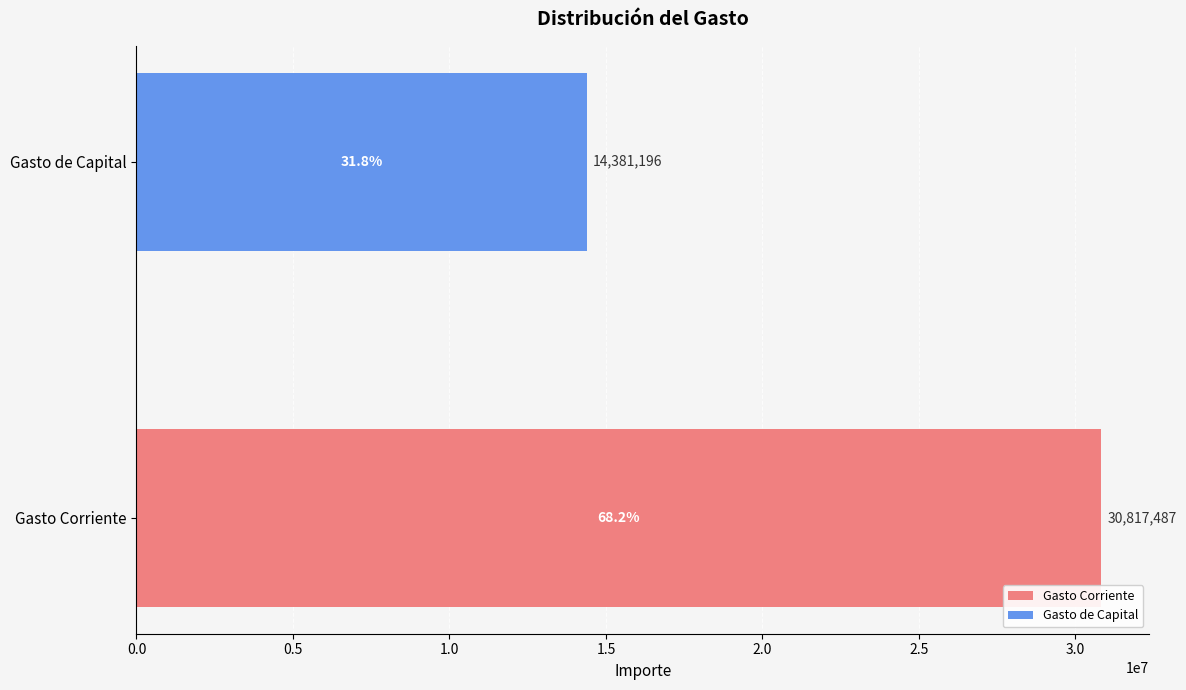

The chart shows a value of 19870546.5 at Gasto de Capital. True or false?

False